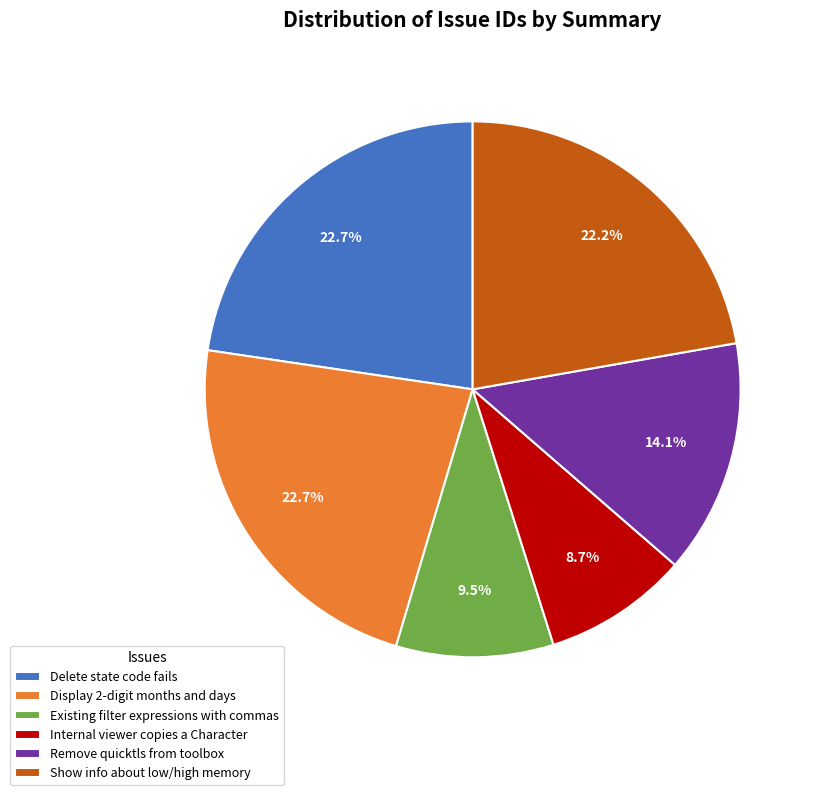

Approximately how many times larger is the value at Remove quicktls from toolbox compared to Delete state code fails?

0.6